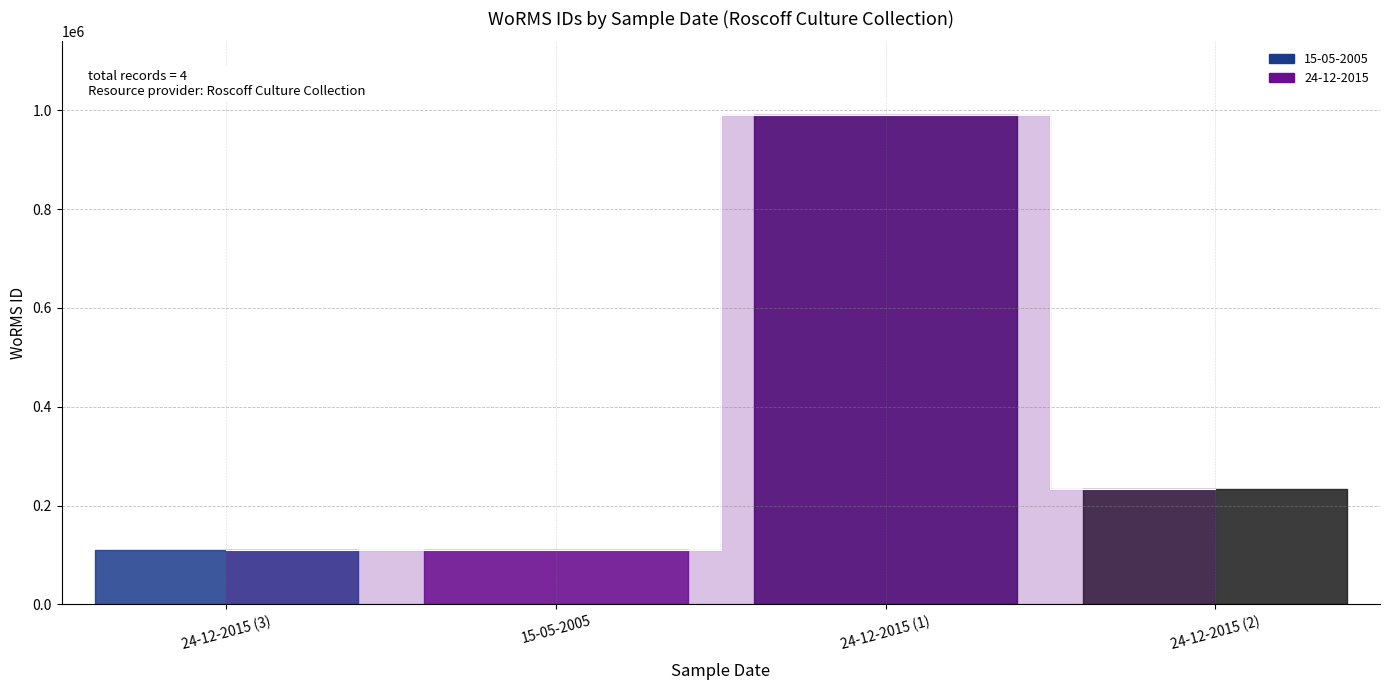

At which category does the chart reach its minimum across all series?

15-05-2005